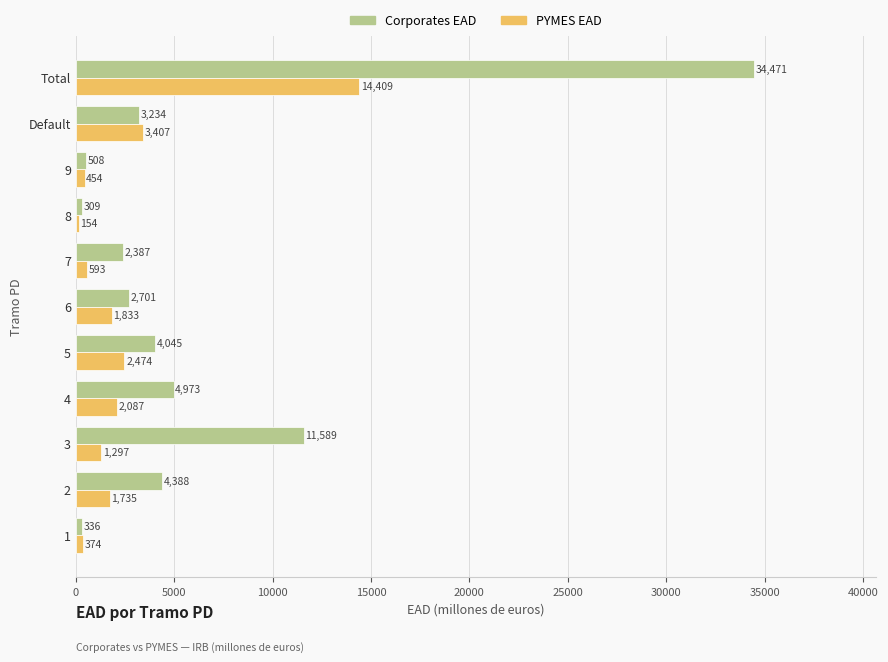

List the series in order of their overall mean, highest first.

Corporates EAD, PYMES EAD